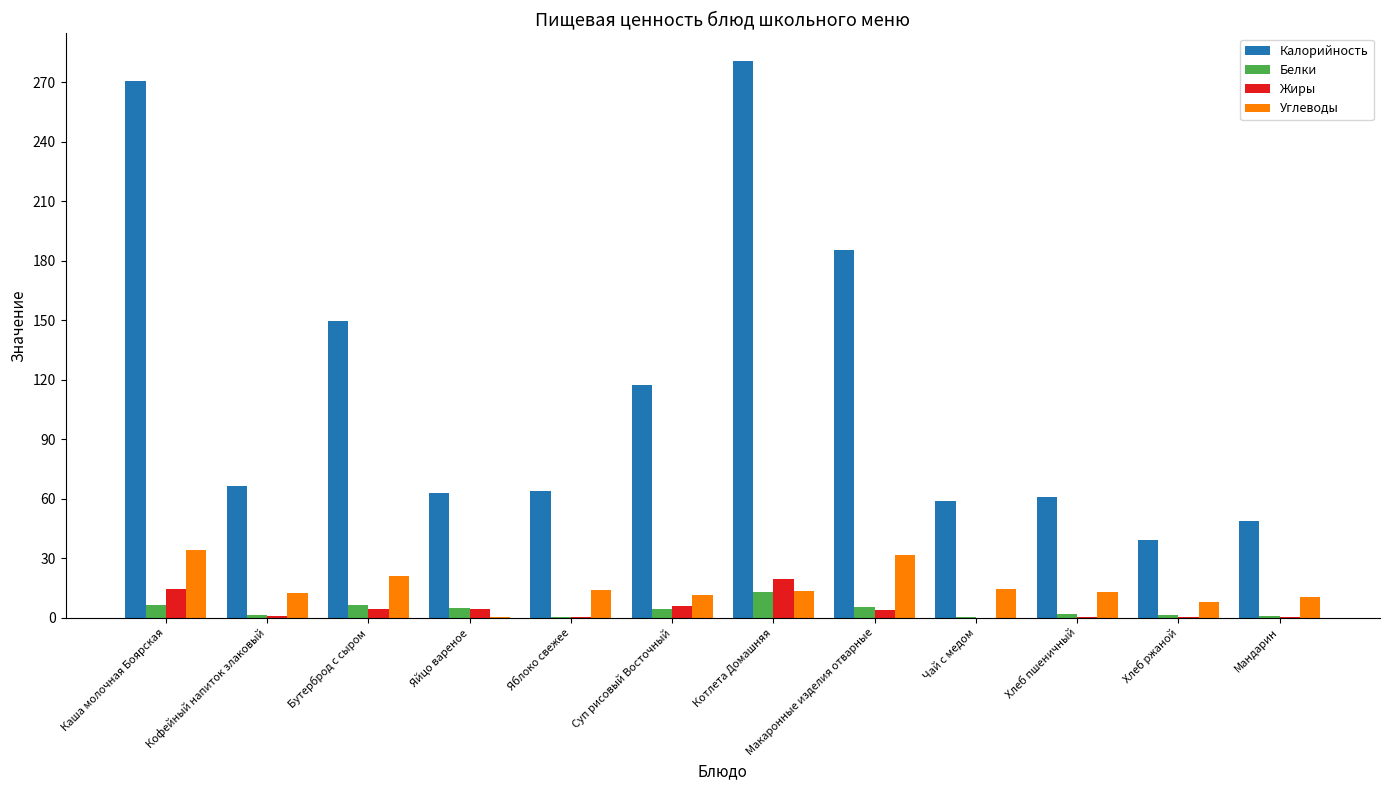

Are the bars grouped side by side (vs. stacked)?

Yes